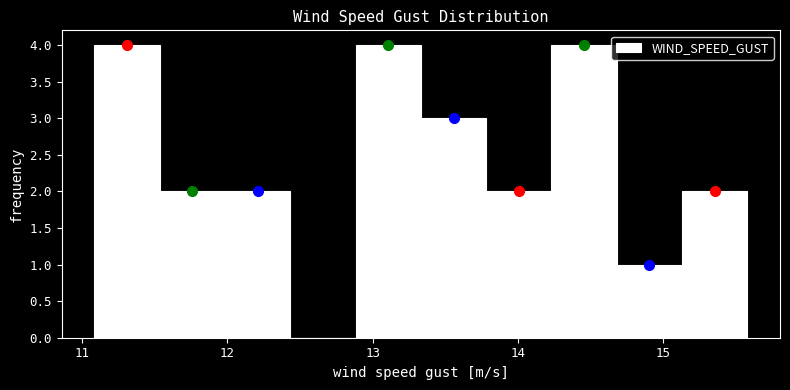

Reading left to right, transcribe this chart: for each bar, give the range it covers on the x-axis and its height. Neither the bar edges nor the heights are printed on the chart, so give them approximately, as read against the axes.

11.1 to 11.5: 4
11.5 to 12.0: 2
12.0 to 12.4: 2
12.4 to 12.9: 0
12.9 to 13.3: 4
13.3 to 13.8: 3
13.8 to 14.2: 2
14.2 to 14.7: 4
14.7 to 15.1: 1
15.1 to 15.6: 2